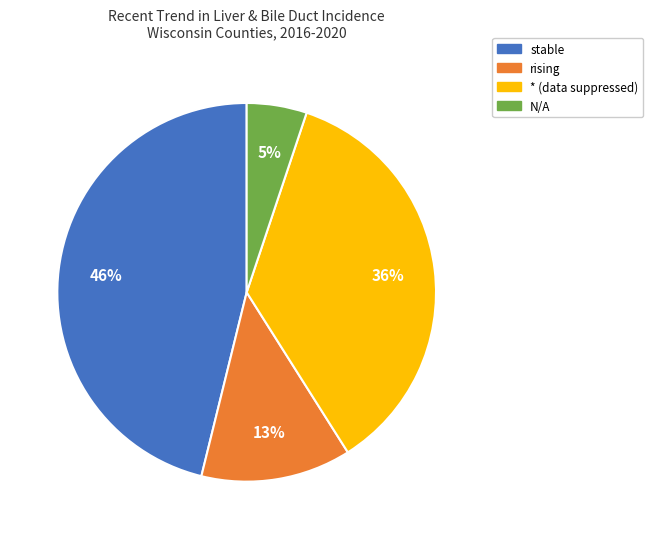

Combined, do rising and stable account for over 50%?

Yes